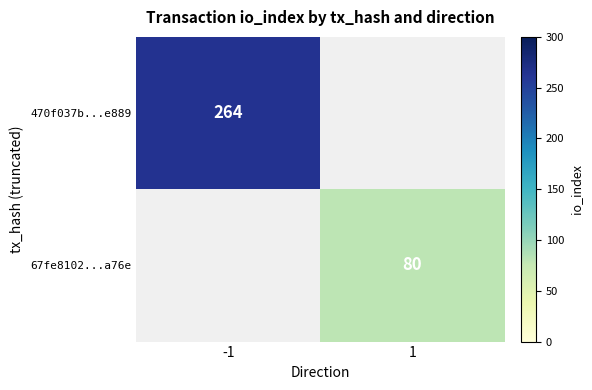

What is the greatest value displayed?

264.0